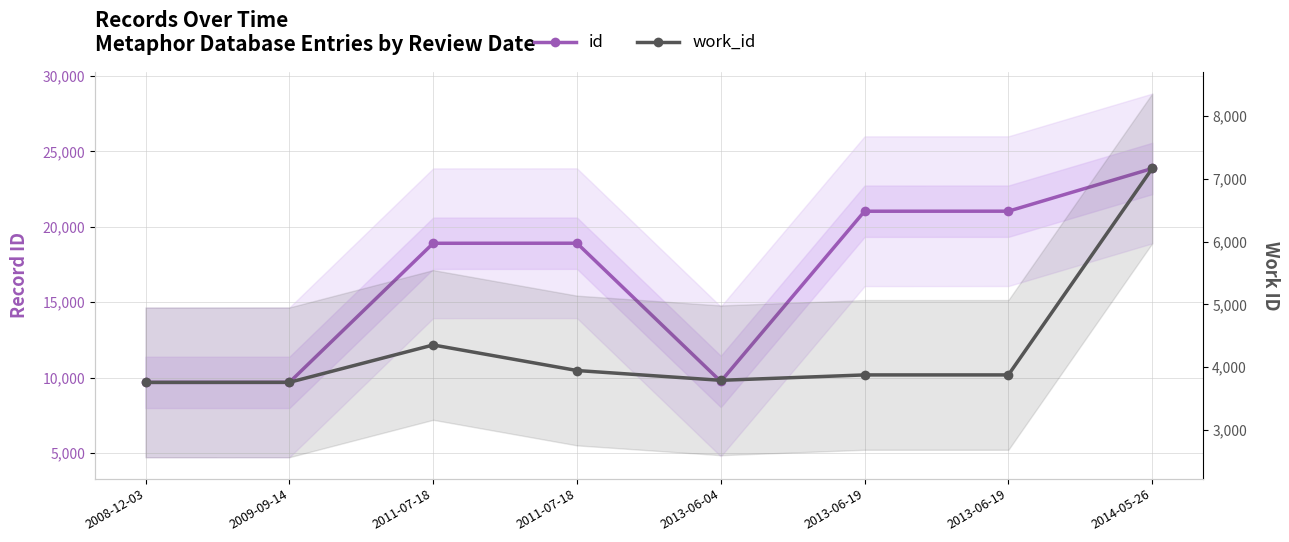

Rank the series by their average value, from lowest to highest.

work_id, id